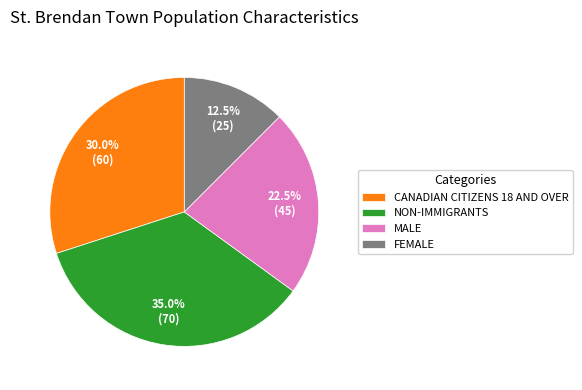

What is the ratio of the value at CANADIAN CITIZENS 18 AND OVER to the value at MALE?

1.3